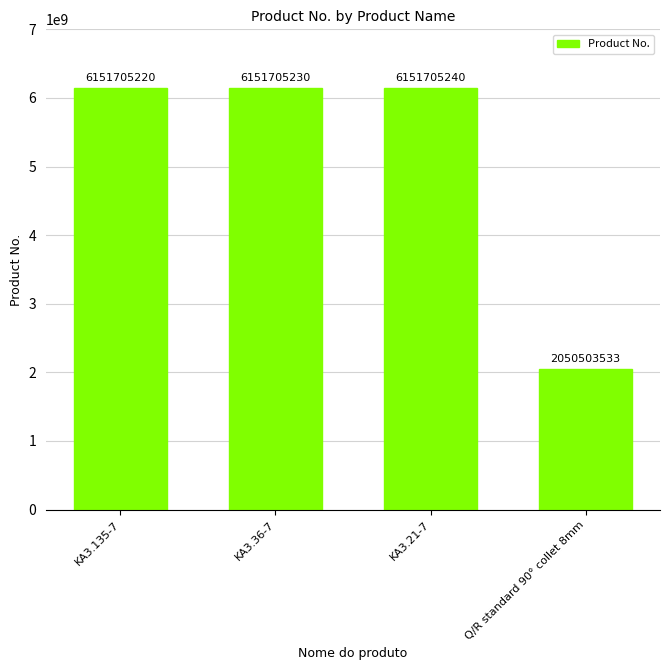

Does the chart contain stacked bars?

No